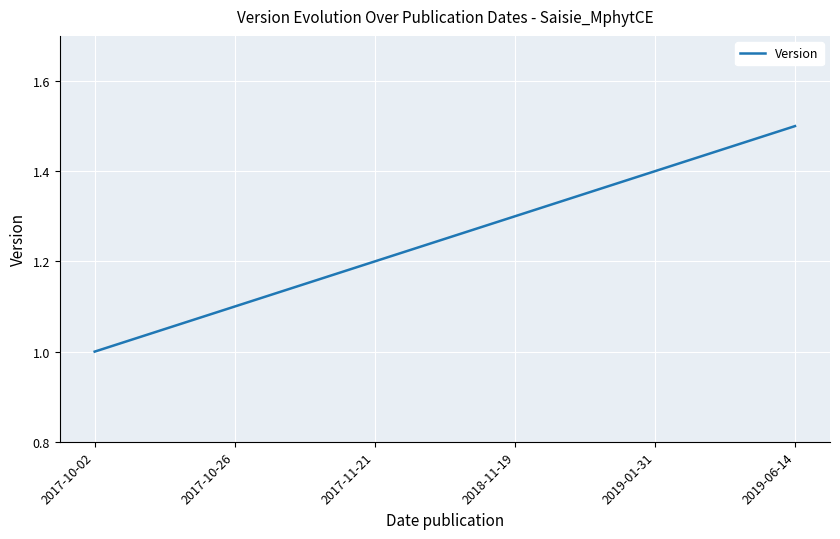

Does the chart have visible grid lines?

Yes